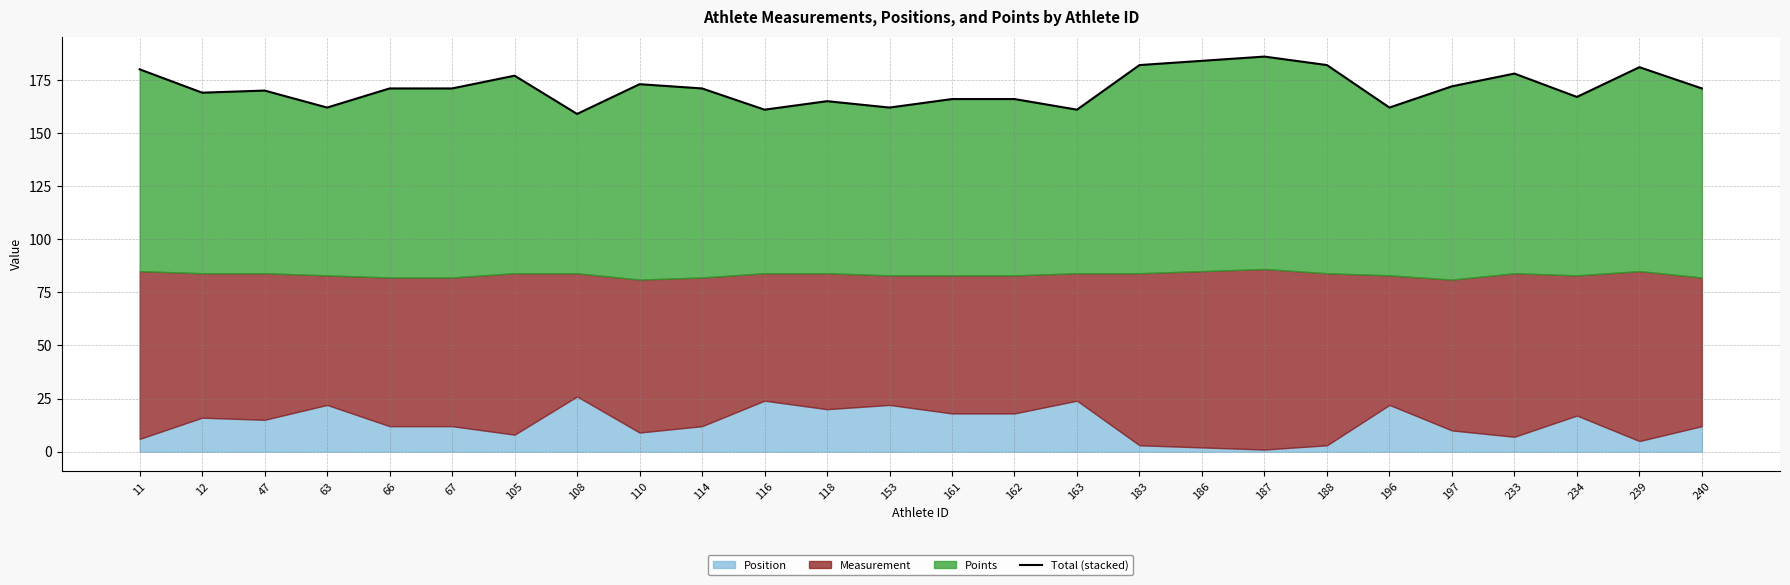

What is the average value?

171